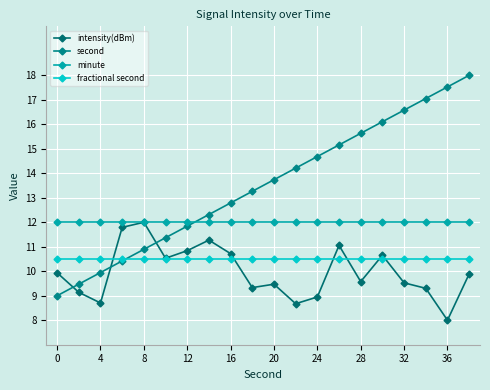

What are all the series names shown in the legend?

intensity(dBm), second, minute, fractional second